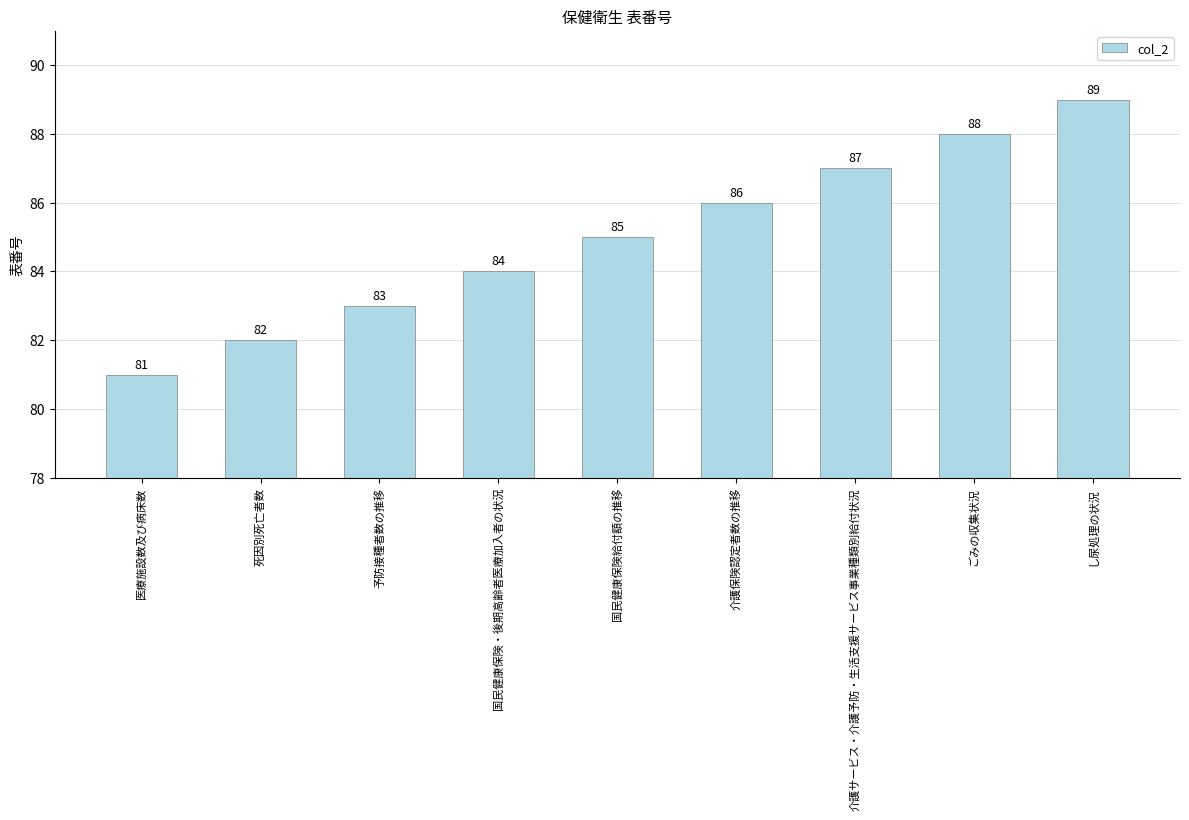

How many data points are less than 85?

4